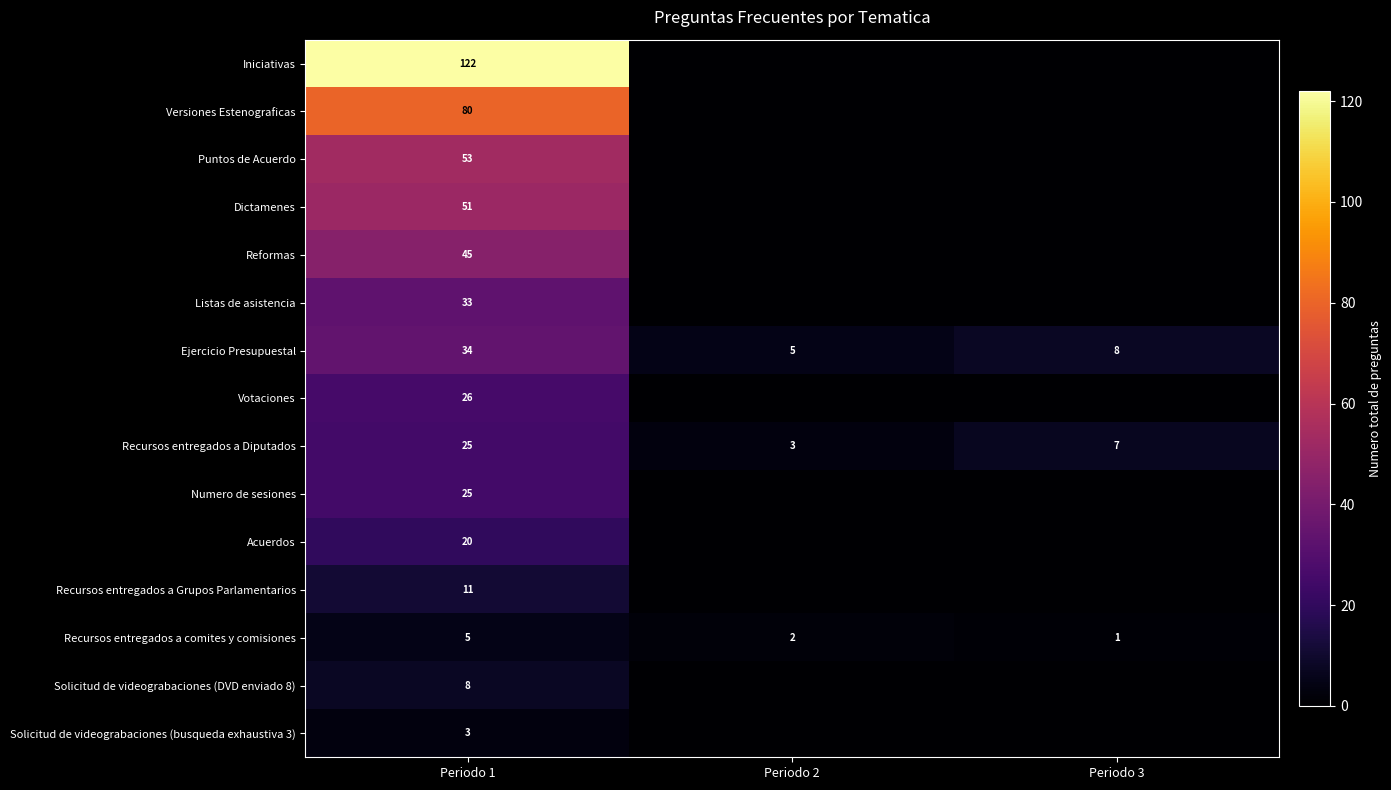

What is the difference between the maximum and second lowest values in the Recursos entregados a Diputados series?

18